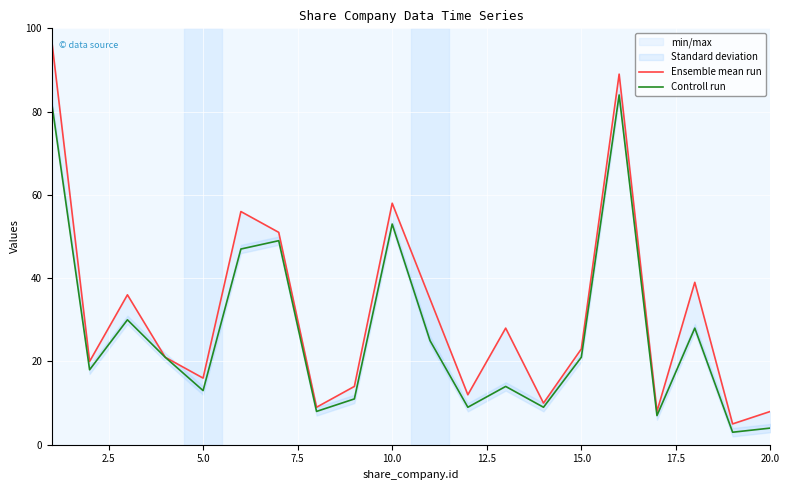

How many interior local peaks does the Controll run series have?

6